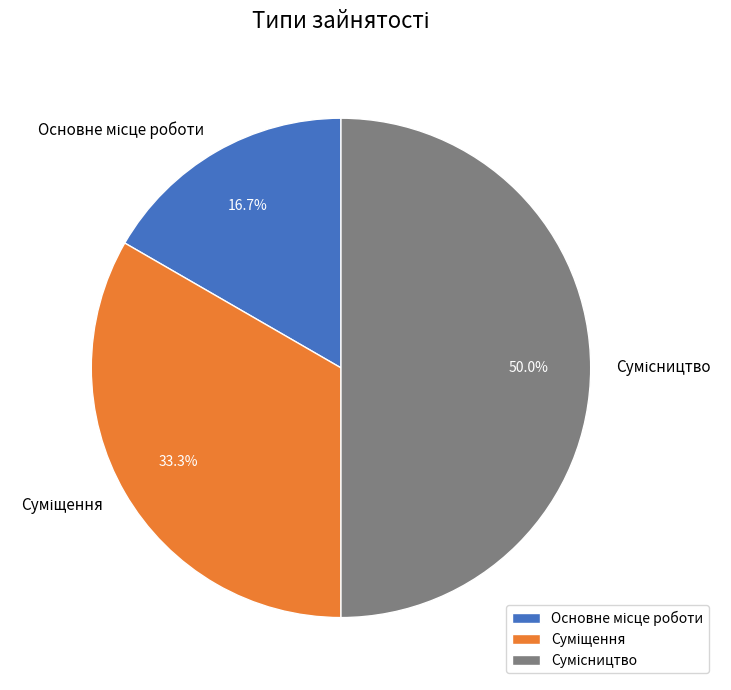

How many segments does this pie chart have?

3